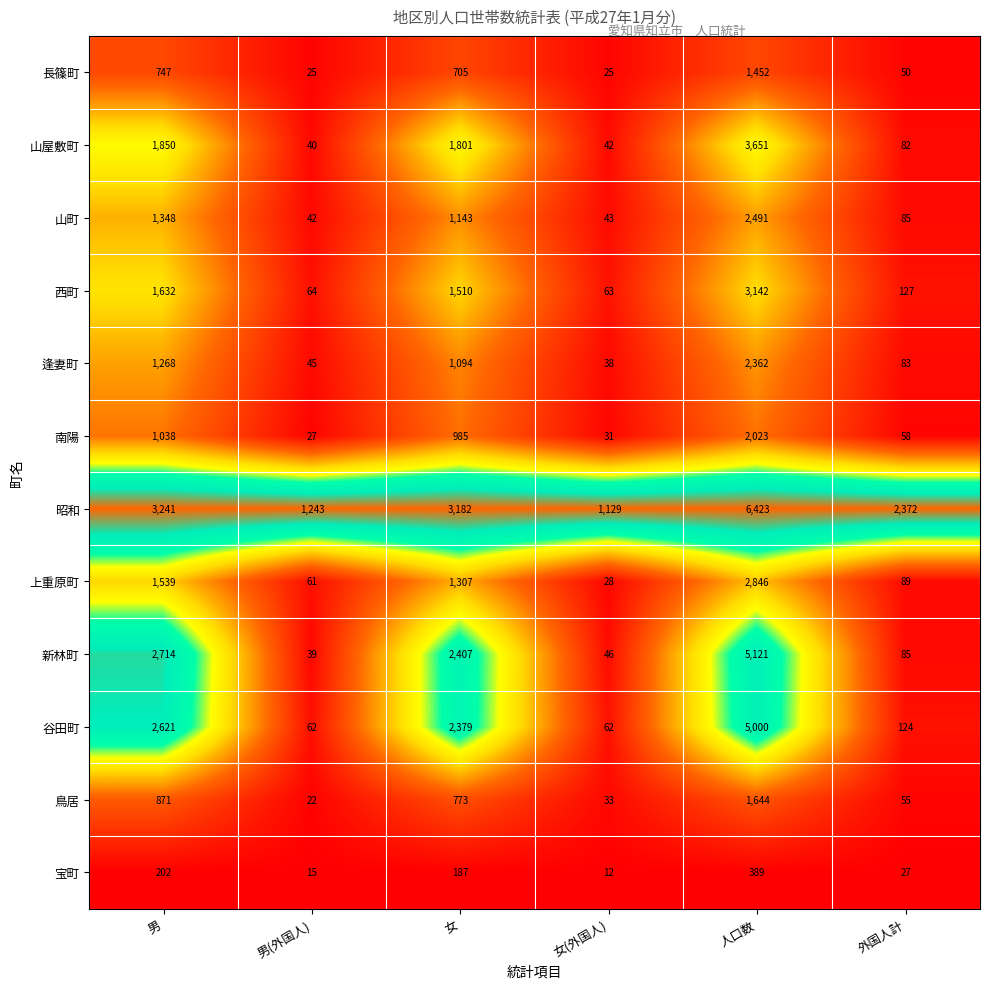

The value of 谷田町 at 外国人計 is 59. True or false?

False